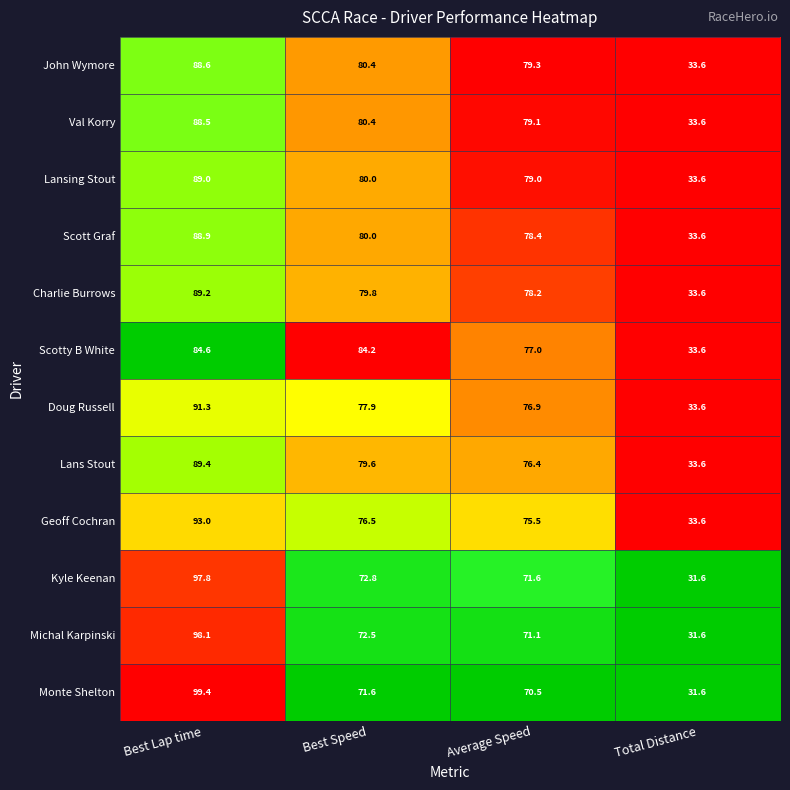

What is the greatest value displayed?

99.4